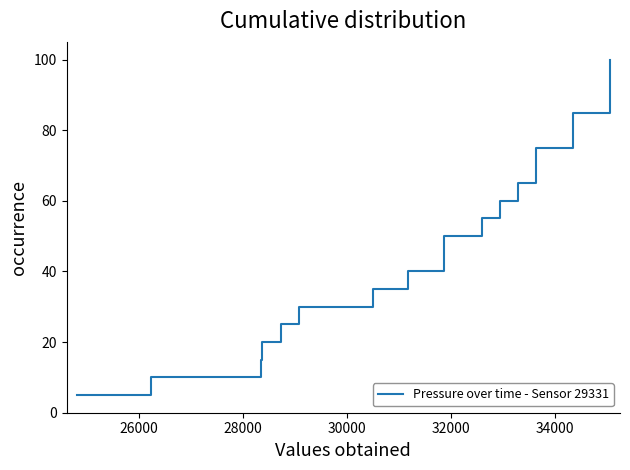

Is this an area chart (filled region under the line)?

No